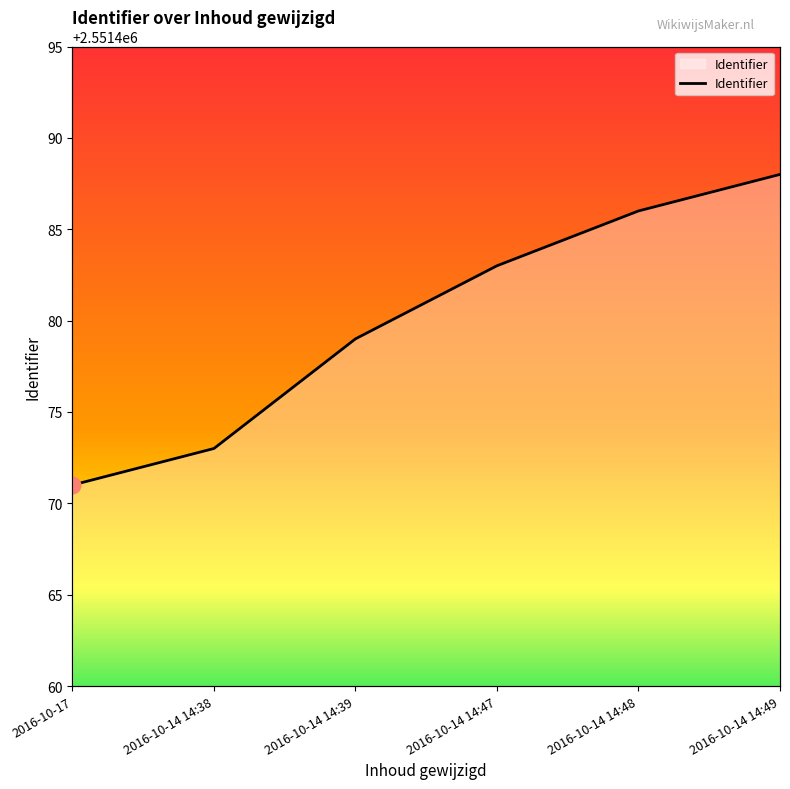

What is the difference between the second highest and second lowest values?

13